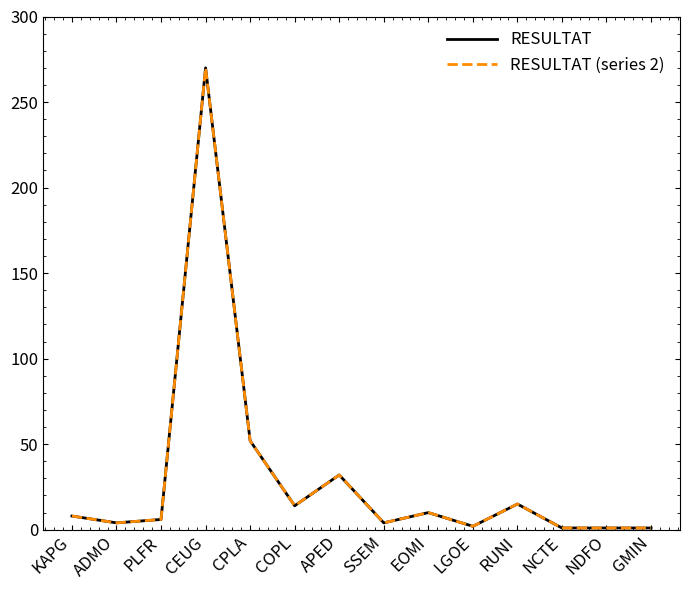

Does the chart have visible grid lines?

No